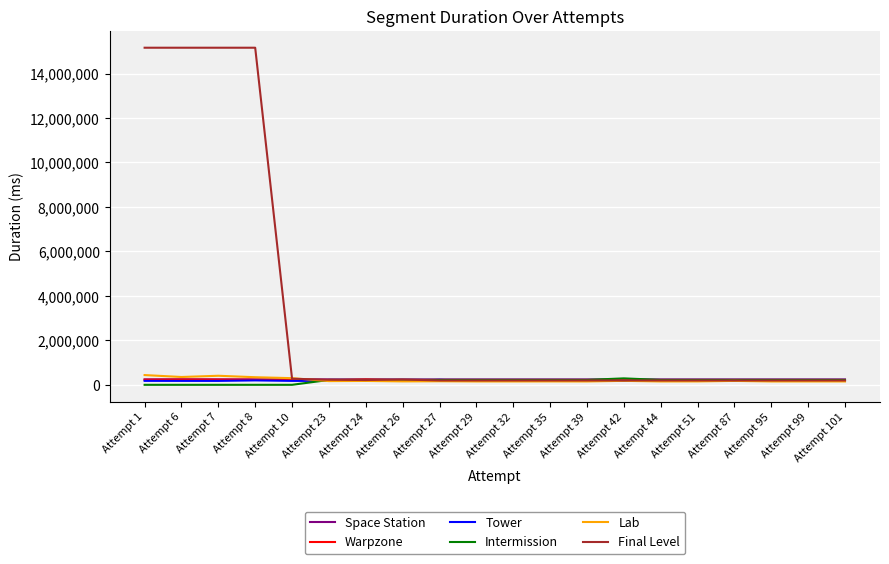

Between Attempt 8 and Attempt 26, which series saw the biggest shift?

Final Level